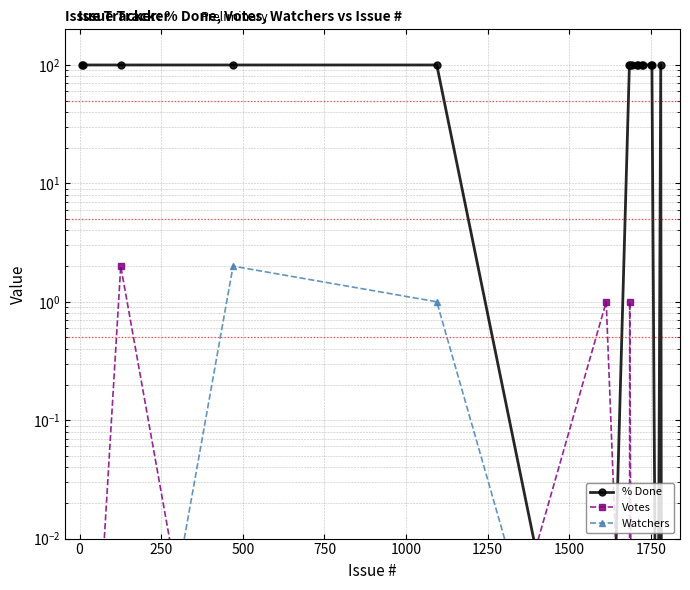

True or false: % Done has a value of 157.2 at 750.

False